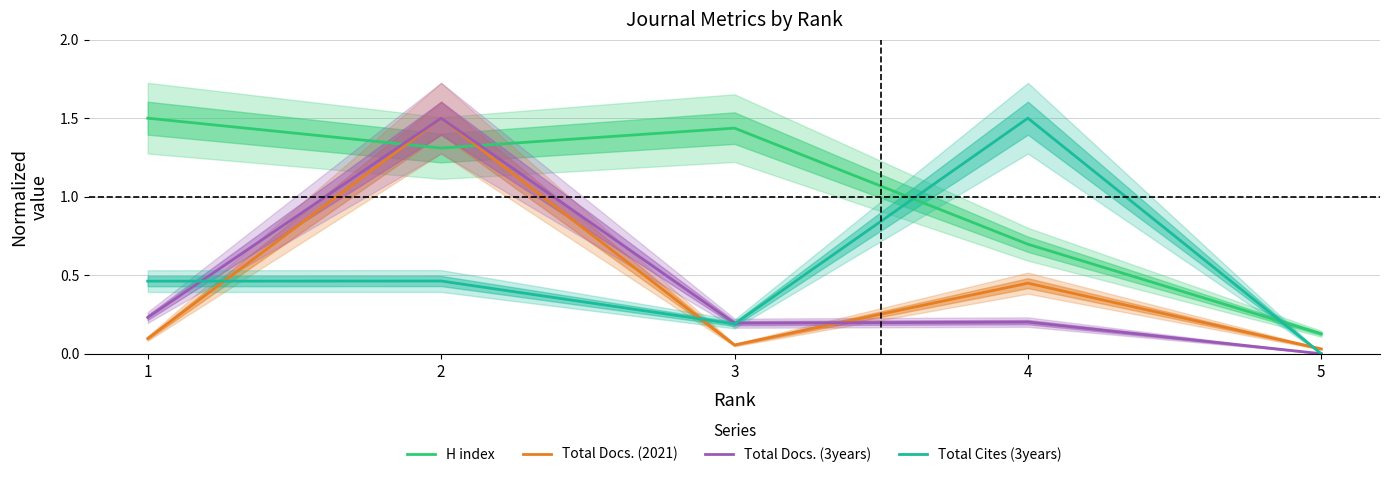

Reading left to right, list all the values displayed in this chart.

H index: 1.5	1.3	1.4	0.7	0.1
Total Docs. (2021): 0.1	1.5	0.1	0.4	0.0
Total Docs. (3years): 0.2	1.5	0.2	0.2	0.0
Total Cites (3years): 0.5	0.5	0.2	1.5	0.0